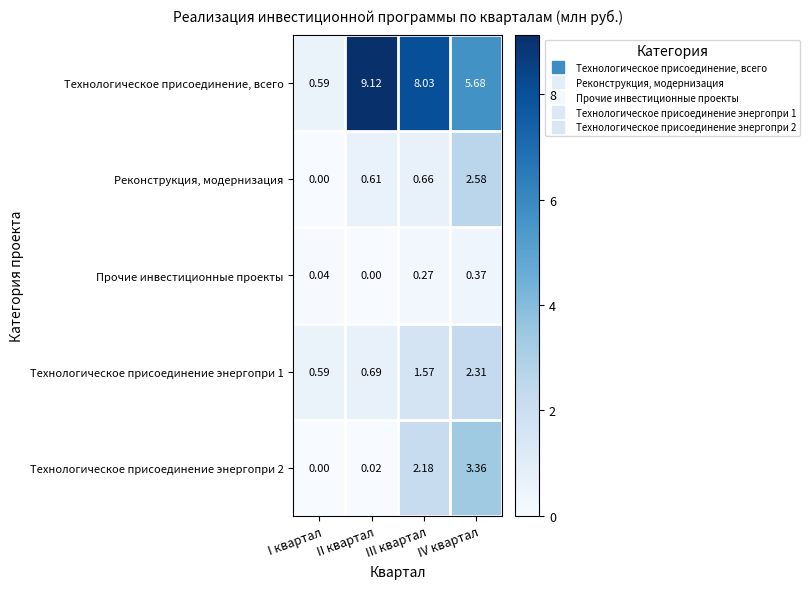

List the labels in order of Технологическое присоединение энергопри 2 value, largest first.

IV квартал, III квартал, II квартал, I квартал